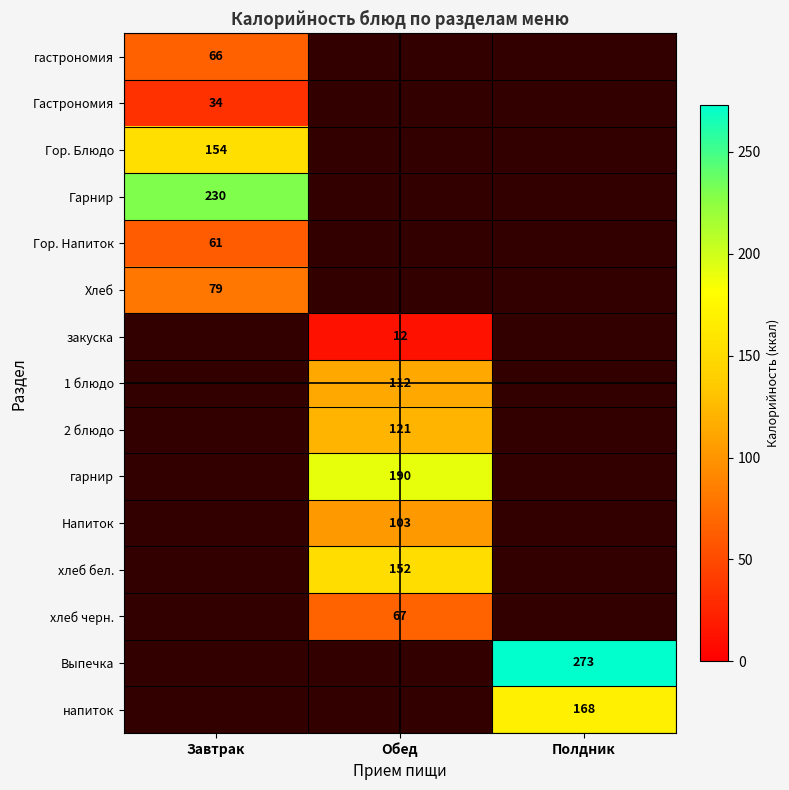

Is it true that закуска equals 12 at Обед?

True